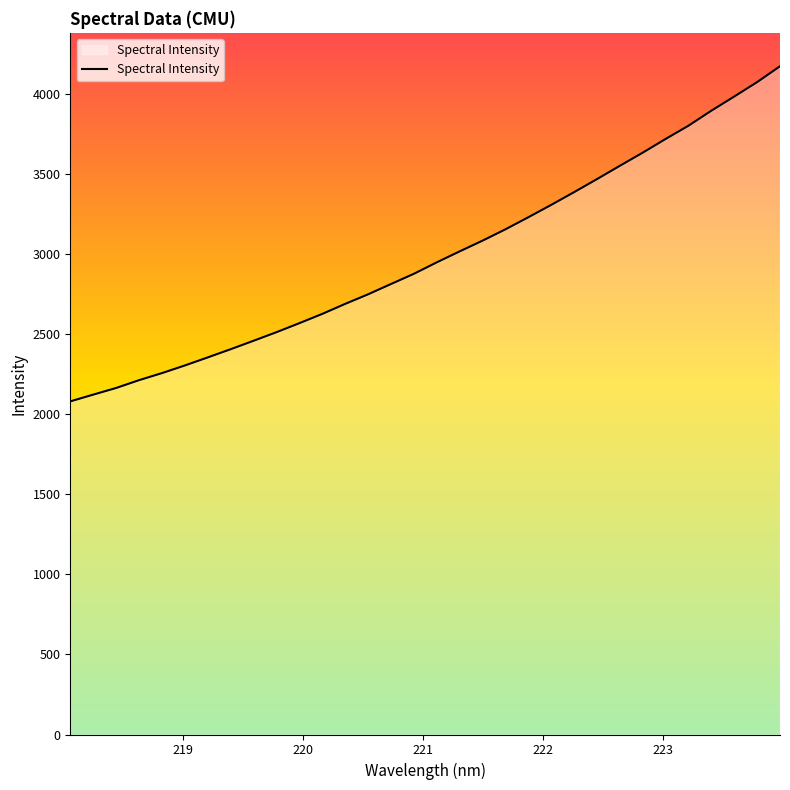

What is the difference between the maximum and minimum values?

2093.9